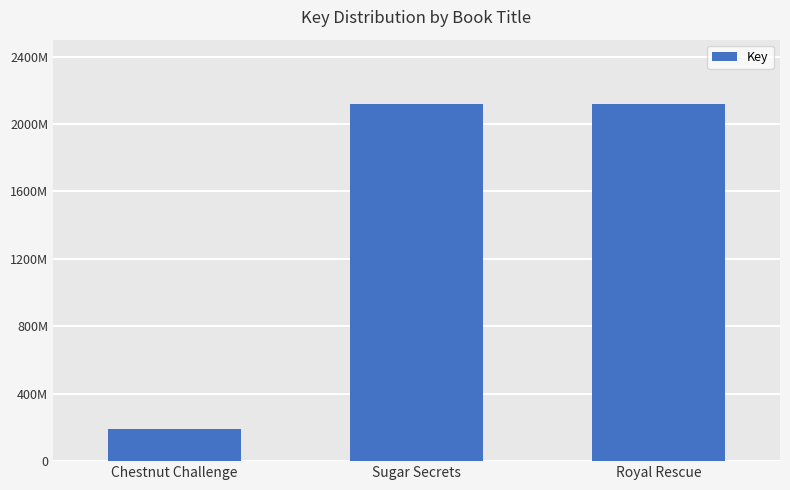

What is the label of the 2nd bar from the left?

Sugar Secrets